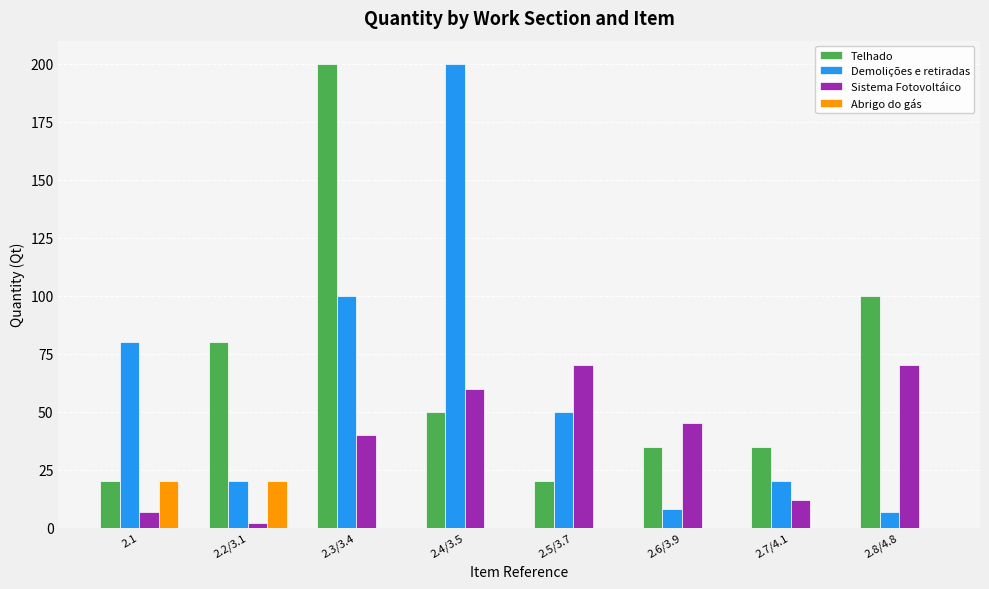

Between 2.2/3.1 and 2.3/3.4, which series saw the biggest shift?

Telhado